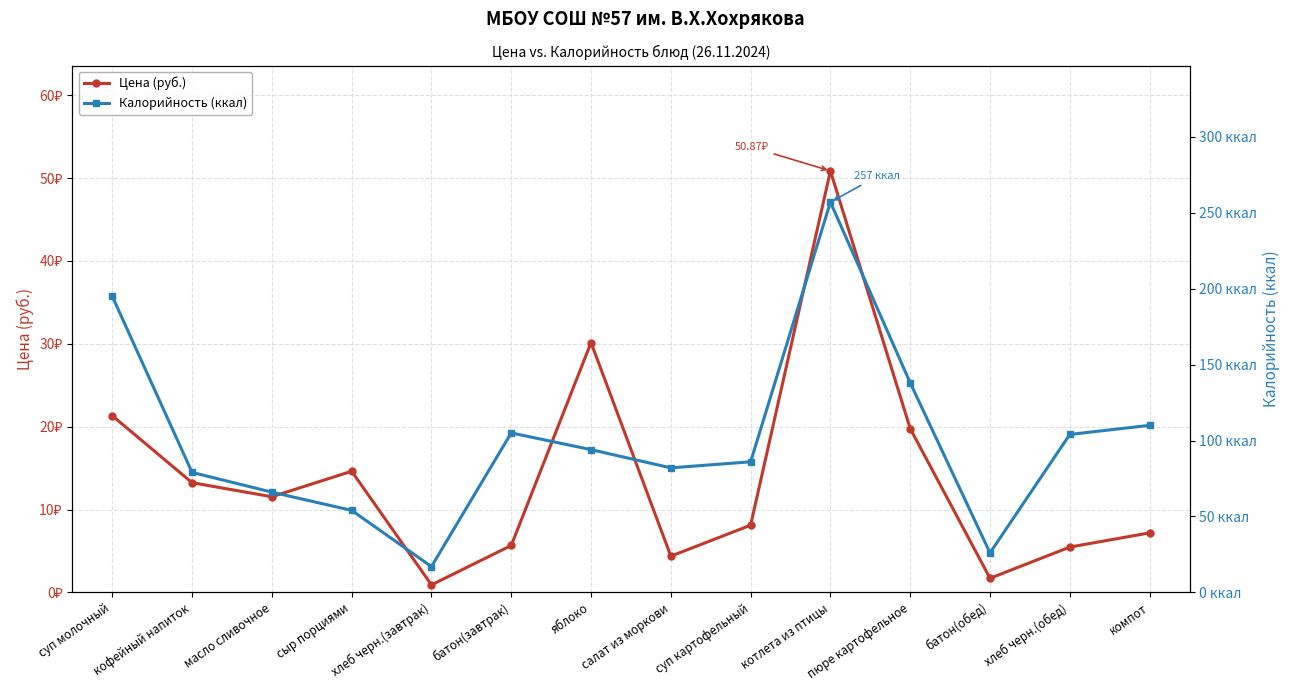

At how many categories does at least one series exceed 198?

1